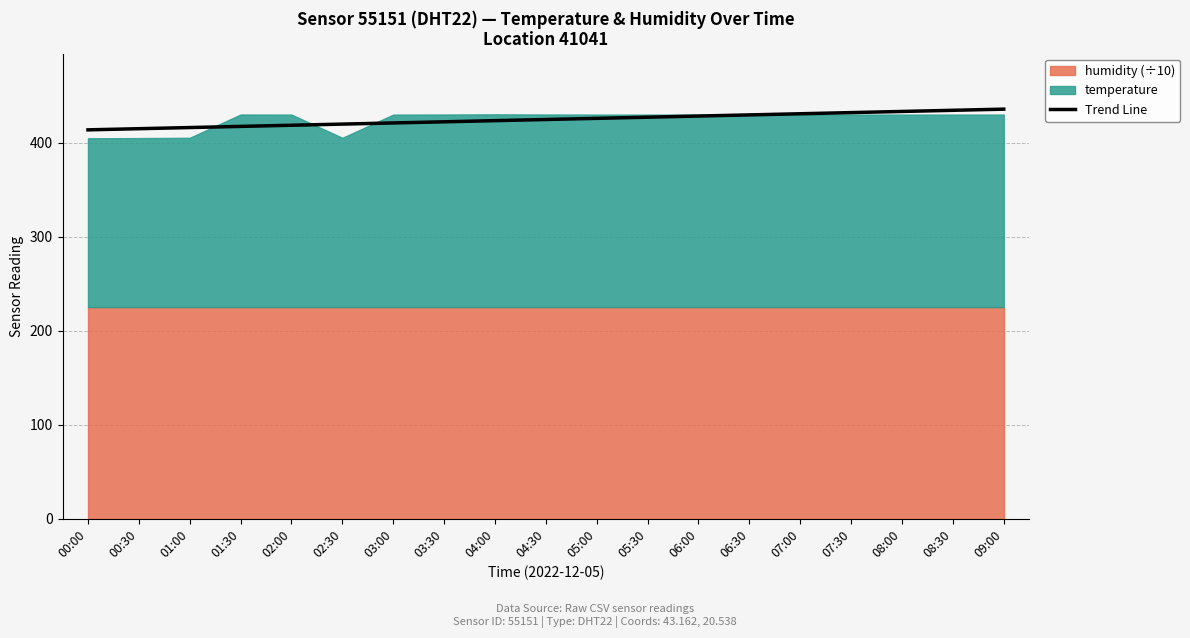

List the labels in order of value, largest first.

09:00, 08:30, 08:00, 07:30, 07:00, 06:30, 06:00, 05:30, 05:00, 04:30, 04:00, 03:30, 03:00, 02:30, 02:00, 01:30, 01:00, 00:30, 00:00